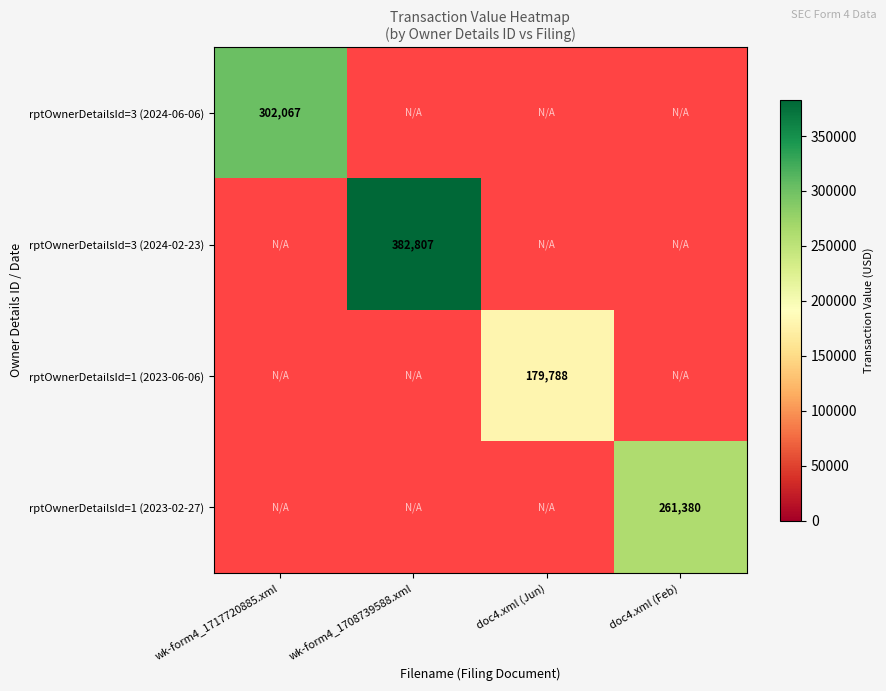

Is the value of rptOwnerDetailsId=1 (2023-02-27) at doc4.xml (Feb) greater than the value of rptOwnerDetailsId=3 (2024-02-23) at wk-form4_1708739588.xml?

No